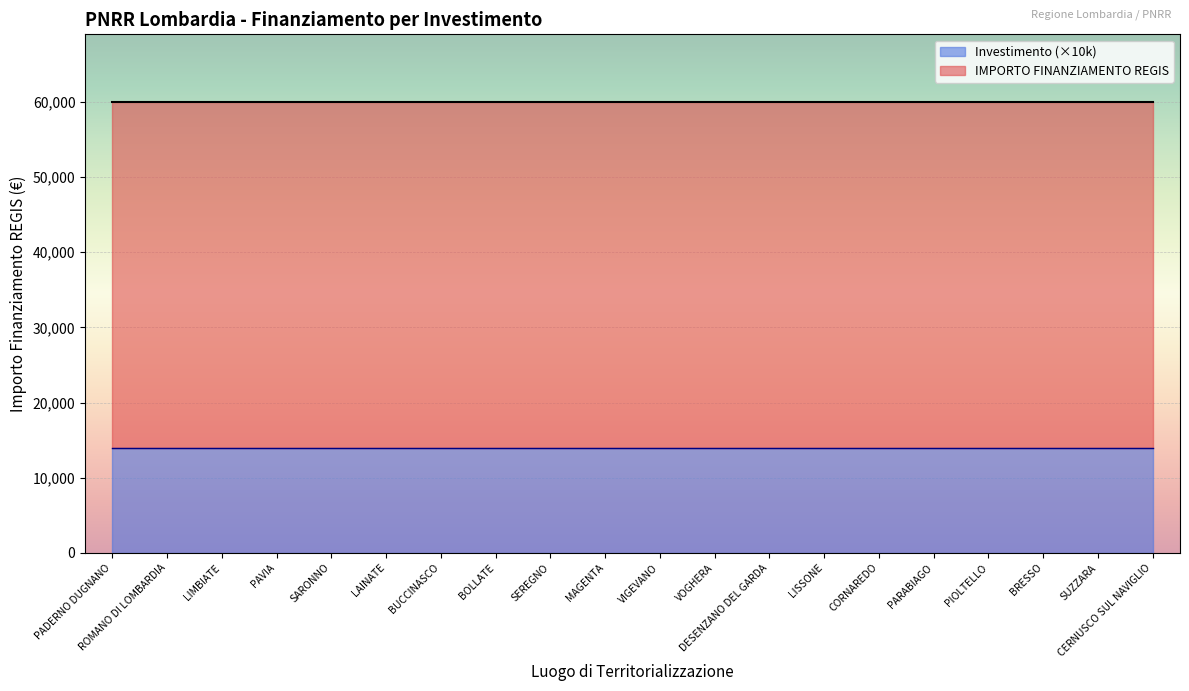

What is the lowest value of the Investimento (×10k) series?

14000